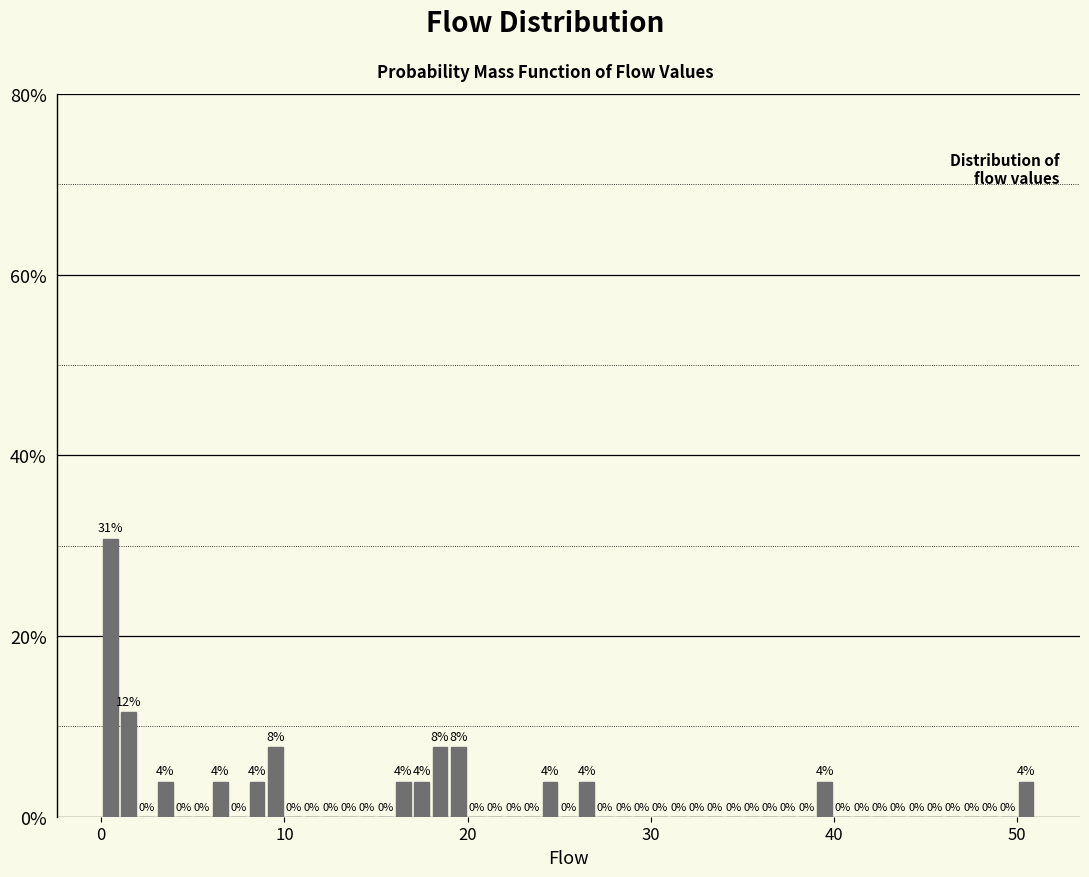

Around what value on the x-axis is the tallest bar? Give the approximate position of its centre, as read against the axis.

1